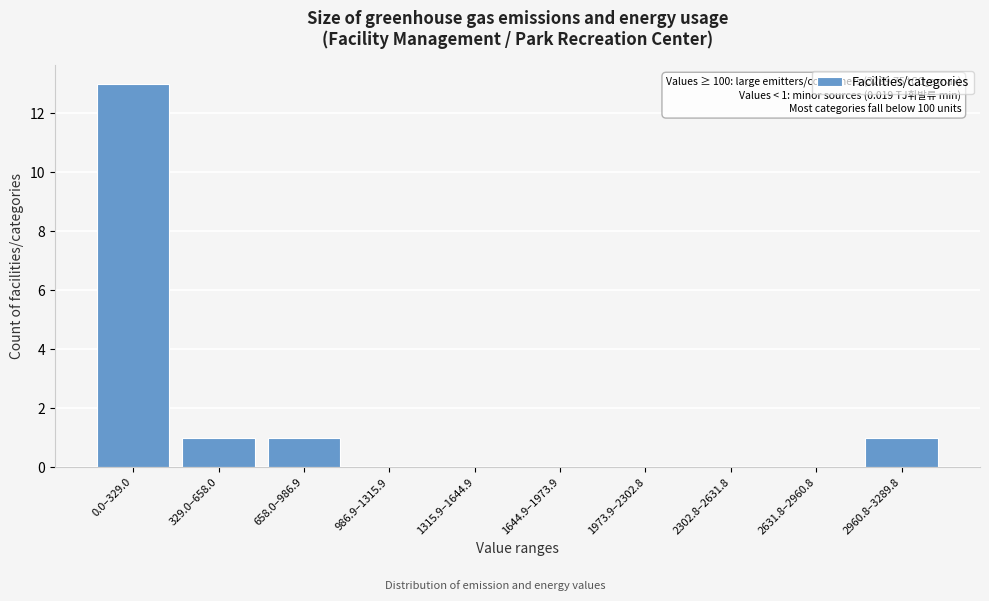

Reading left to right, extract all data points from this chart.

0.0–329.0=13	329.0–658.0=1	658.0–986.9=1	986.9–1315.9=0	1315.9–1644.9=0	1644.9–1973.9=0	1973.9–2302.8=0	2302.8–2631.8=0	2631.8–2960.8=0	2960.8–3289.8=1